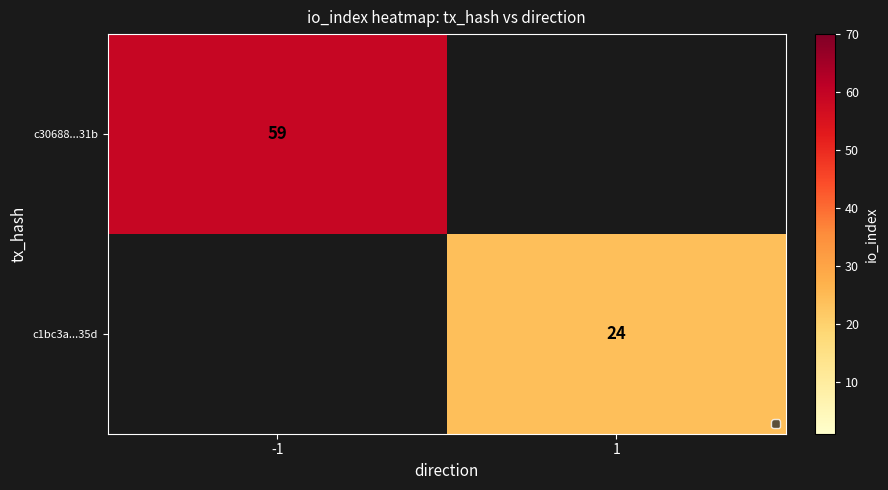

The c1bc3a...35d series shows 41 at 1. True or false?

False